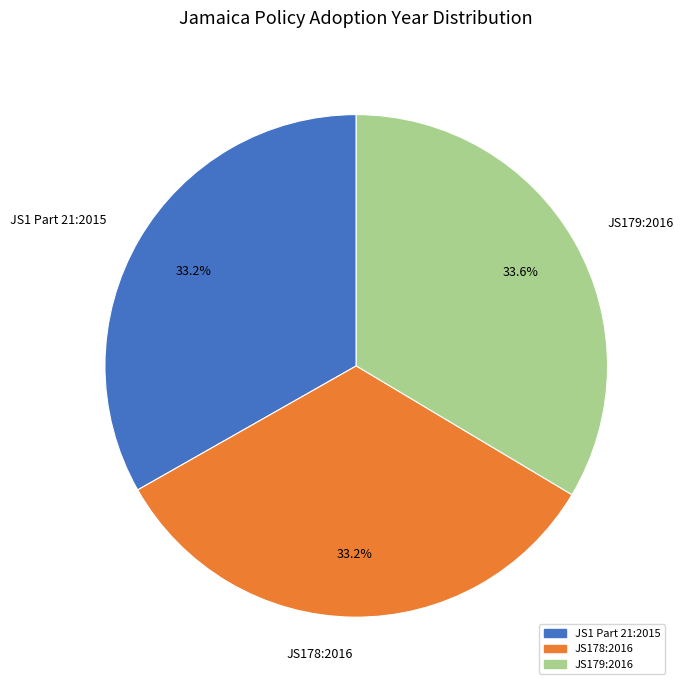

What percentage is the JS1 Part 21:2015 slice, to the nearest percent?

33%